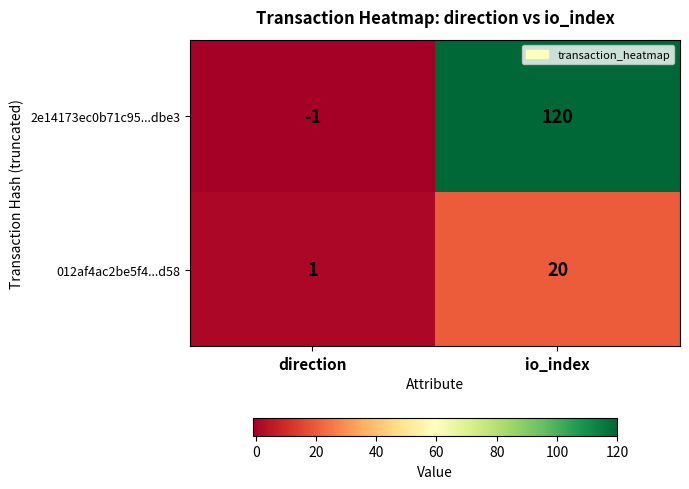

How many series are shown in this chart?

2